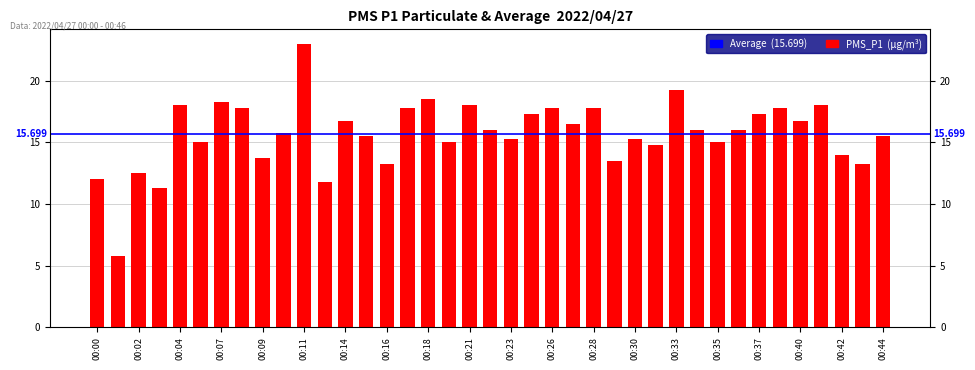

Reading right to left, transcribe all the data shown in this chart.

00:44=15.5	00:43=13.2	00:42=14.0	00:41=18.0	00:40=16.8	00:38=17.8	00:37=17.2	00:36=16.0	00:35=15.0	00:34=16.0	00:33=19.2	00:31=14.8	00:30=15.2	00:29=13.5	00:28=17.8	00:27=16.5	00:26=17.8	00:24=17.2	00:23=15.2	00:22=16.0	00:21=18.0	00:20=15.0	00:18=18.5	00:17=17.8	00:16=13.2	00:15=15.5	00:14=16.8	00:13=11.8	00:11=23.0	00:10=15.8	00:09=13.8	00:08=17.8	00:07=18.2	00:06=15.0	00:04=18.0	00:03=11.2	00:02=12.5	00:01=5.8	00:00=12.0